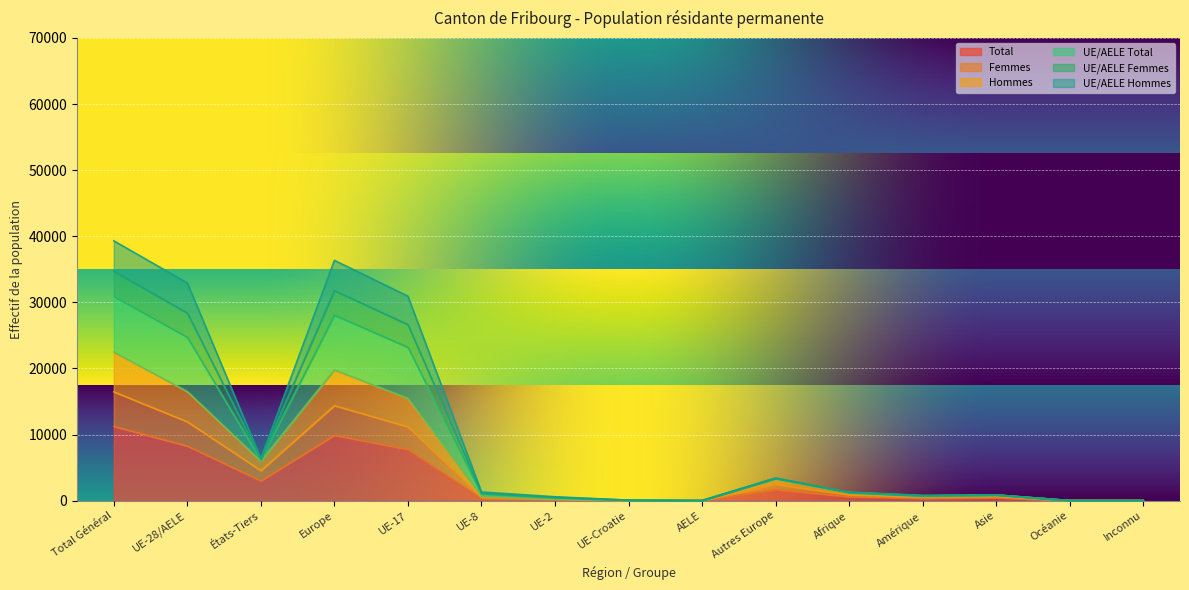

What is the maximum value for Total?

11235.3